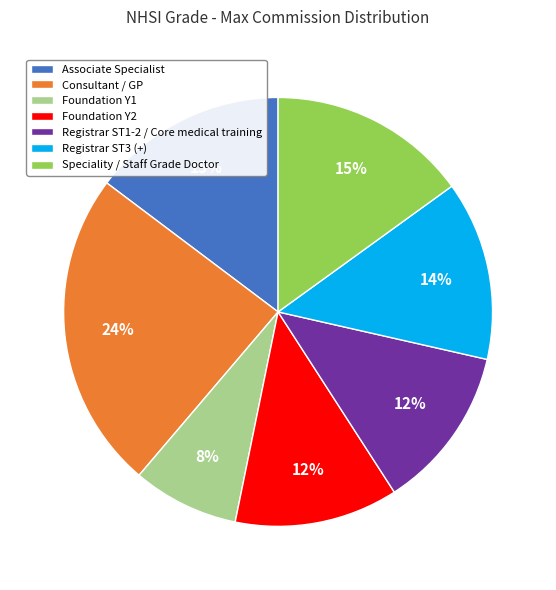

Approximately how many times larger is the value at Registrar ST3 (+) compared to Consultant / GP?

0.6